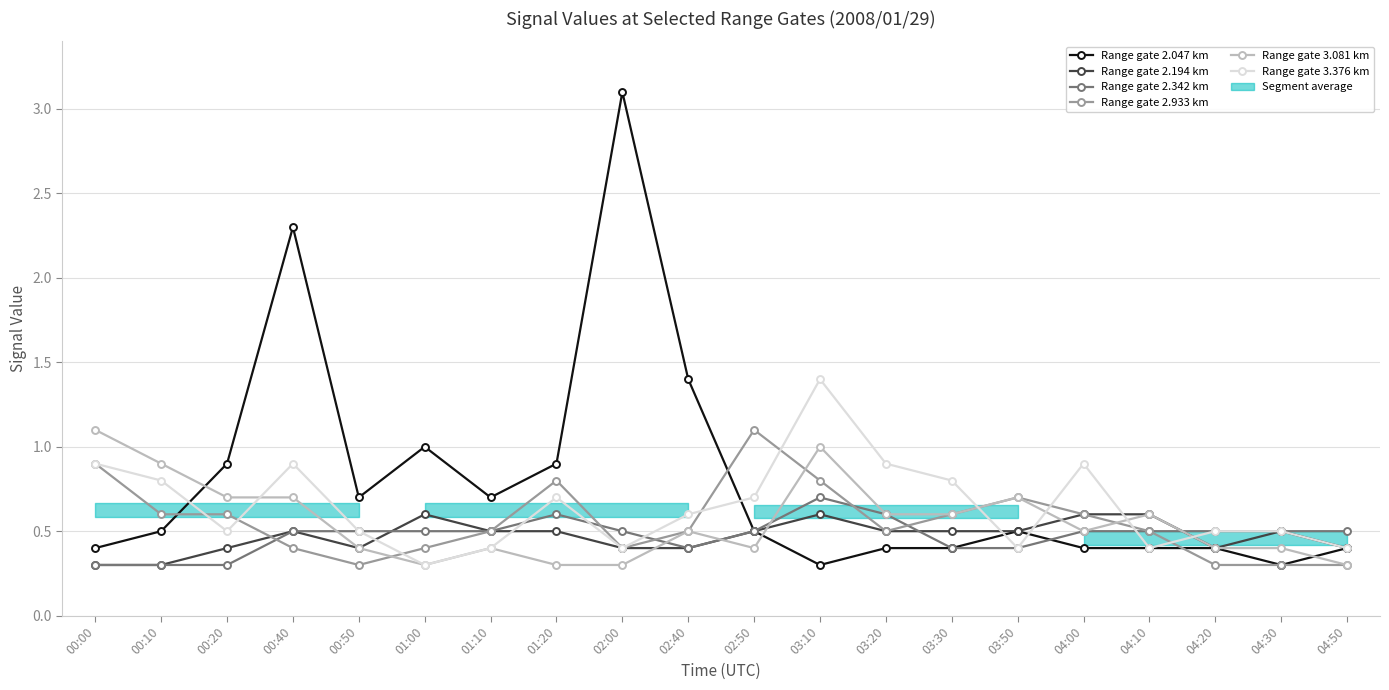

What is the maximum value for Range gate 2.194 km?

0.6